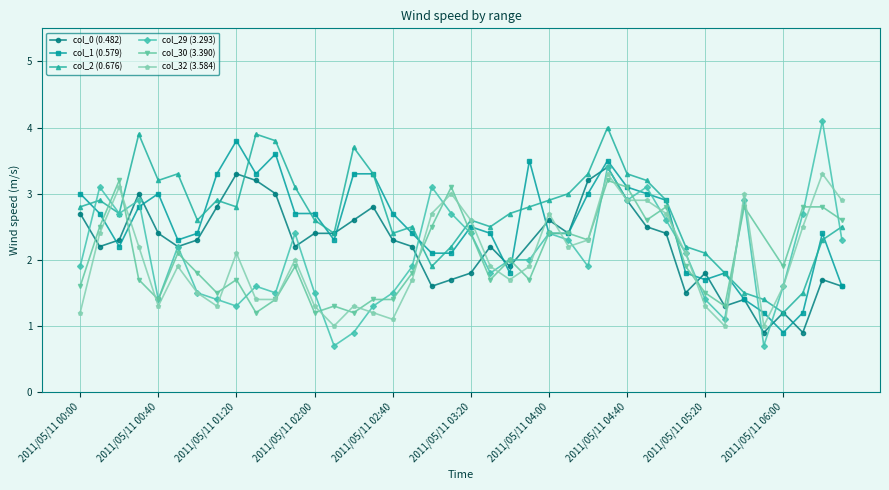

Which series has the widest spread of values?

col_29 (3.293)